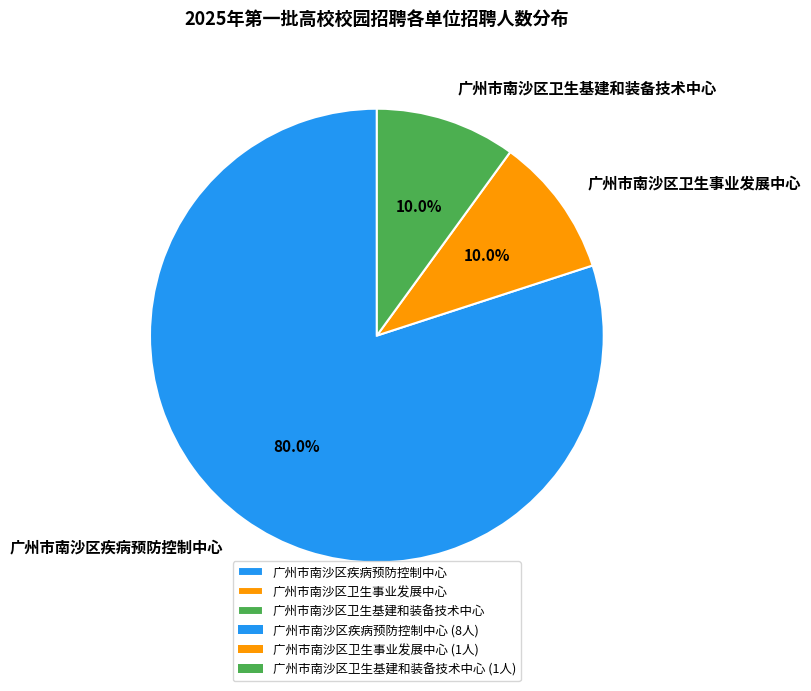

How many segments does this pie chart have?

3